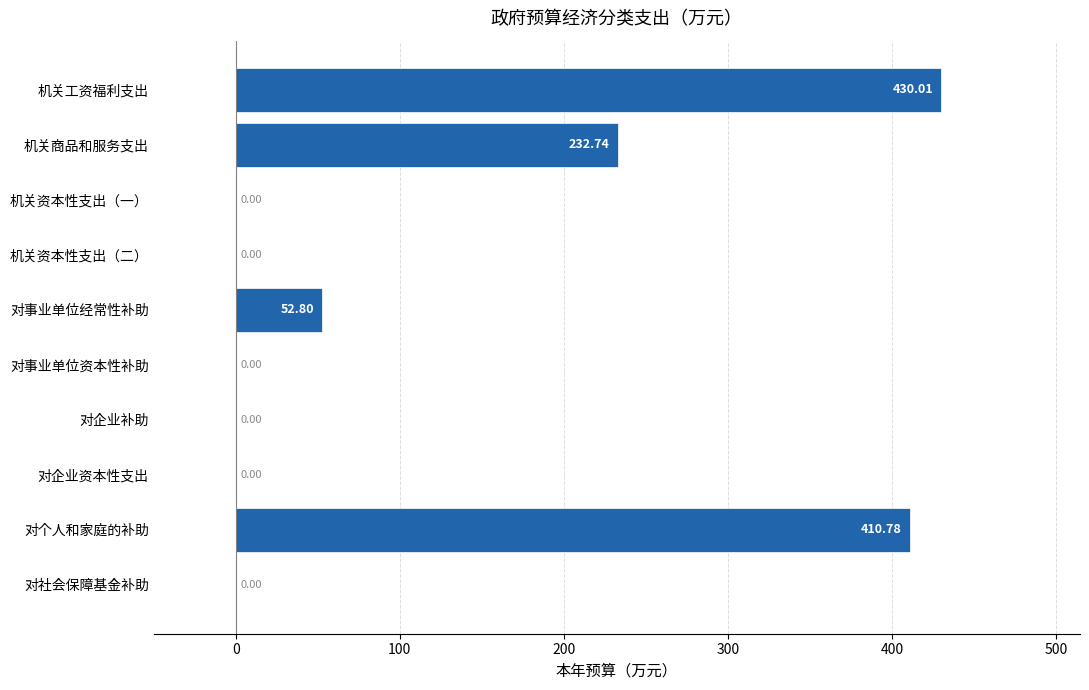

Which category has the highest value across all series?

机关工资福利支出